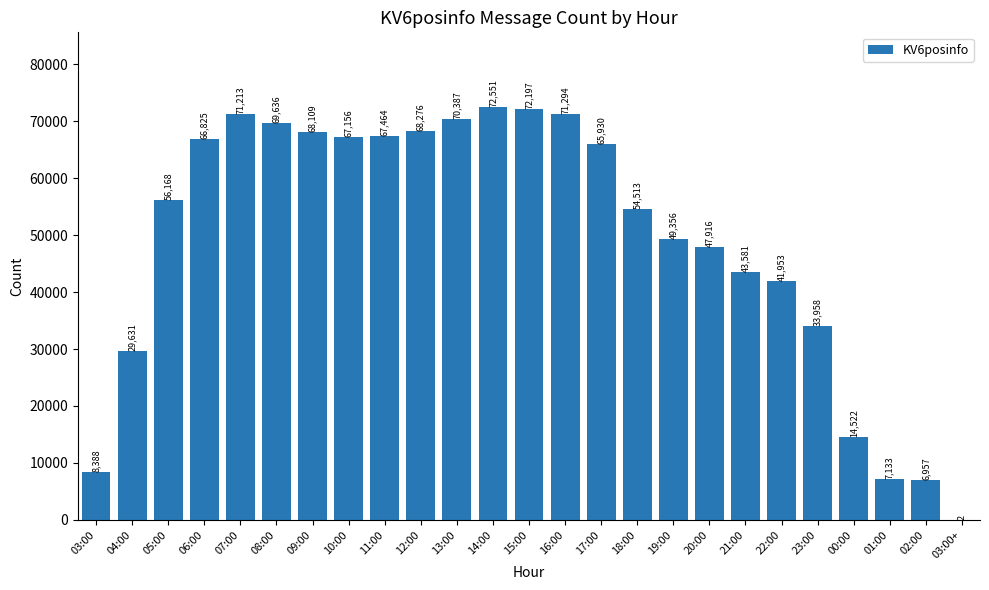

What is the sum of all values?

1225116